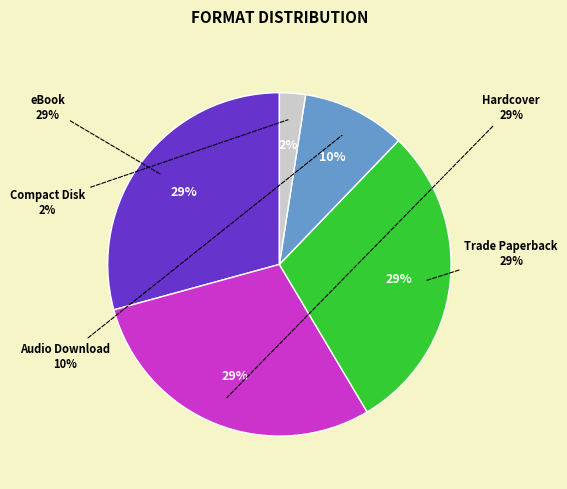

To the nearest percent, what is the combined percentage of Trade Paperback and Compact Disk?

32%